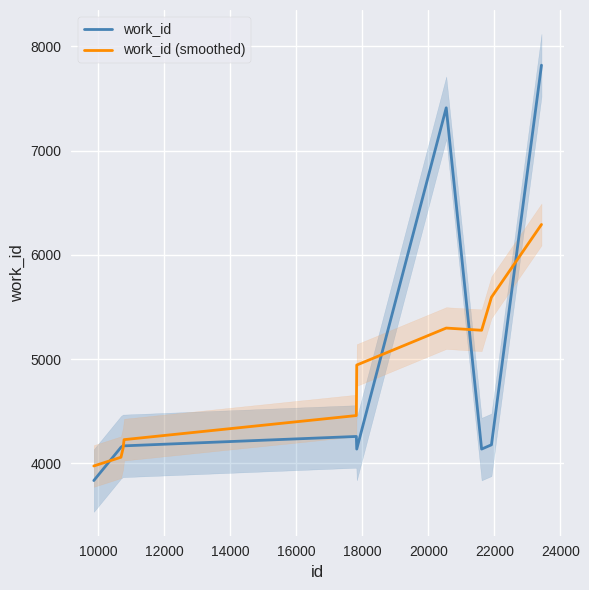

Which series has the largest total across all categories?

work_id